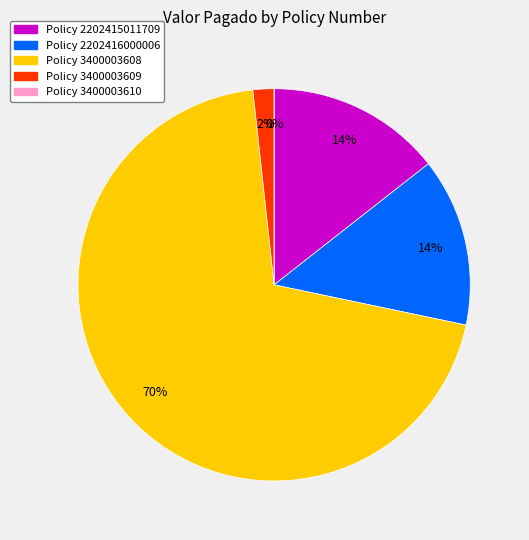

Which has a higher value, 3400003608 or 3400003609?

3400003608